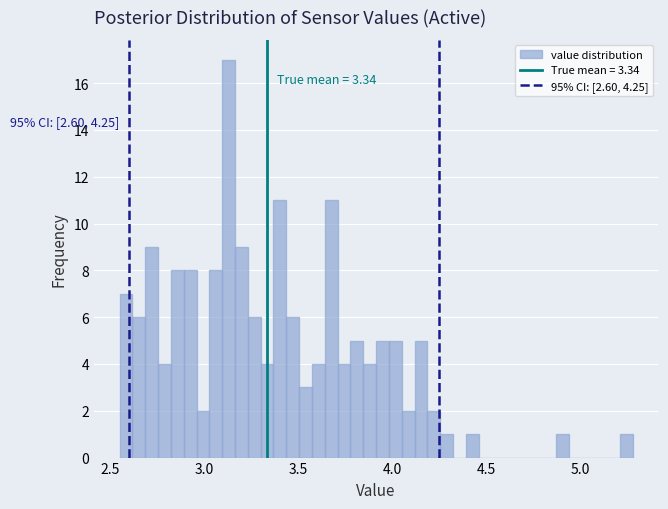

Around what value on the x-axis is the tallest bar? Give the approximate position of its centre, as read against the axis.

3.15